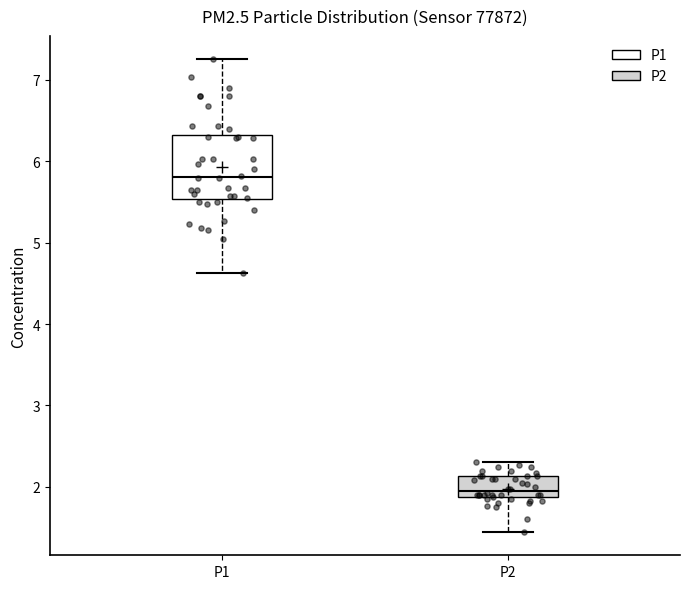

Comparing the boxes themselves (not the whiskers), which one is the tallest?

P1